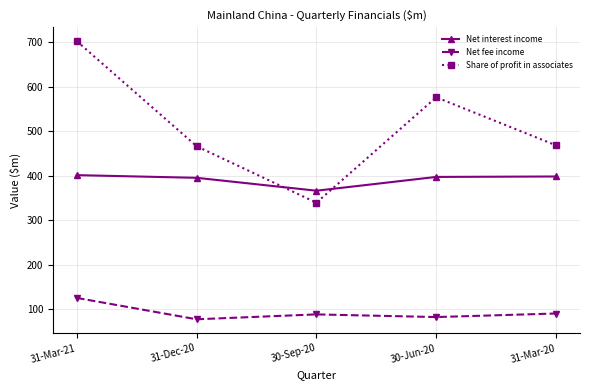

The value of Net fee income at 31-Dec-20 is 77. True or false?

True